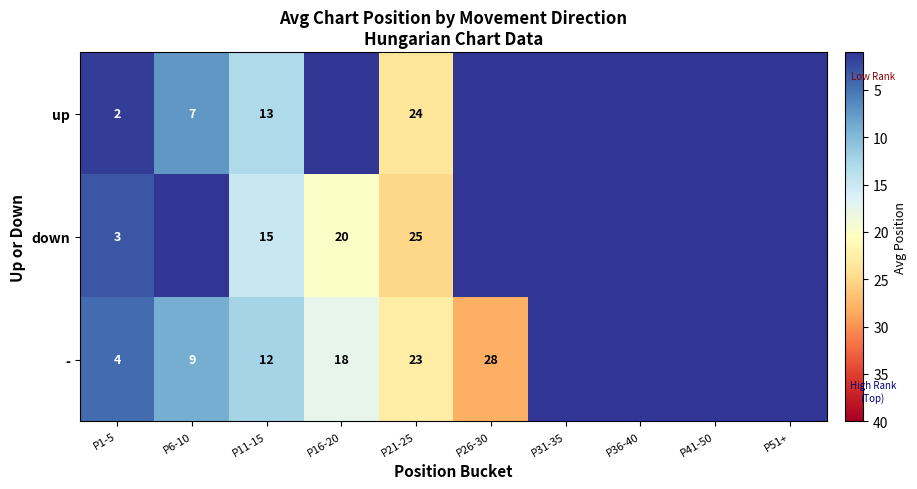

At P1-5, list the series in order from smallest to largest.

up, down, -